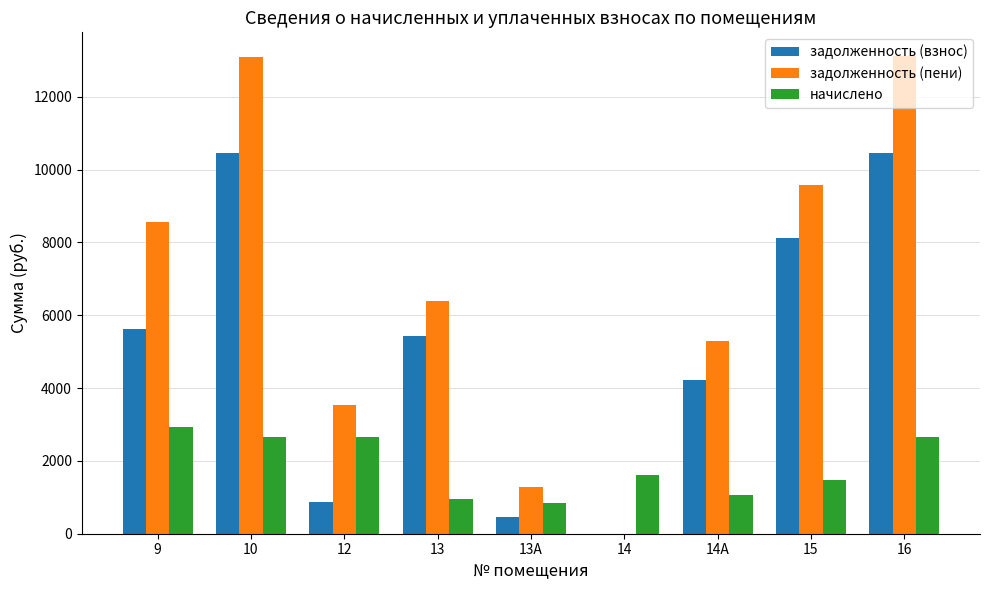

What is the approximate value of задолженность (взнос) at 10?

10444.8